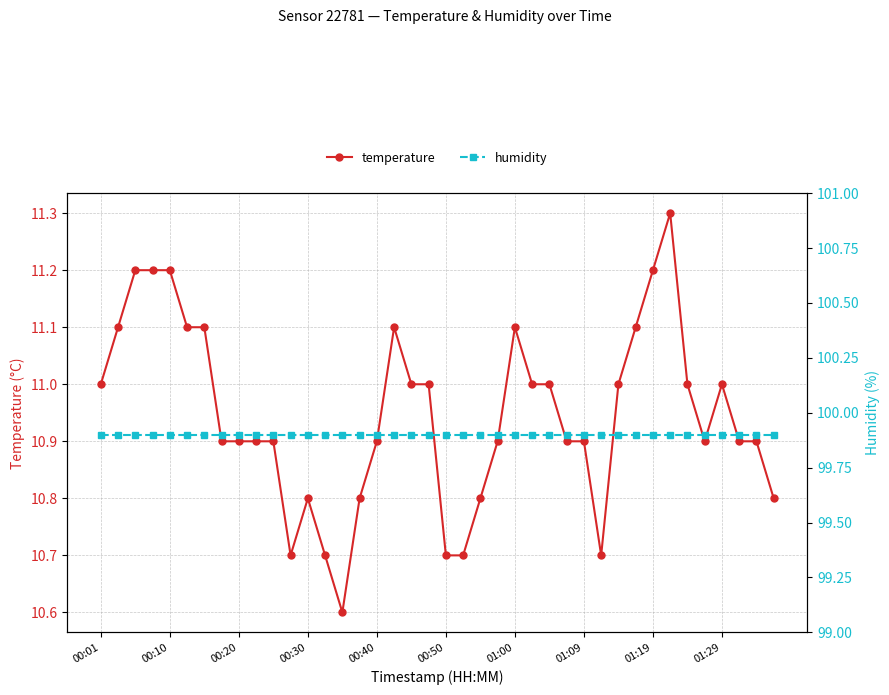

True or false: temperature has more than 0 points higher than both neighbors.

True